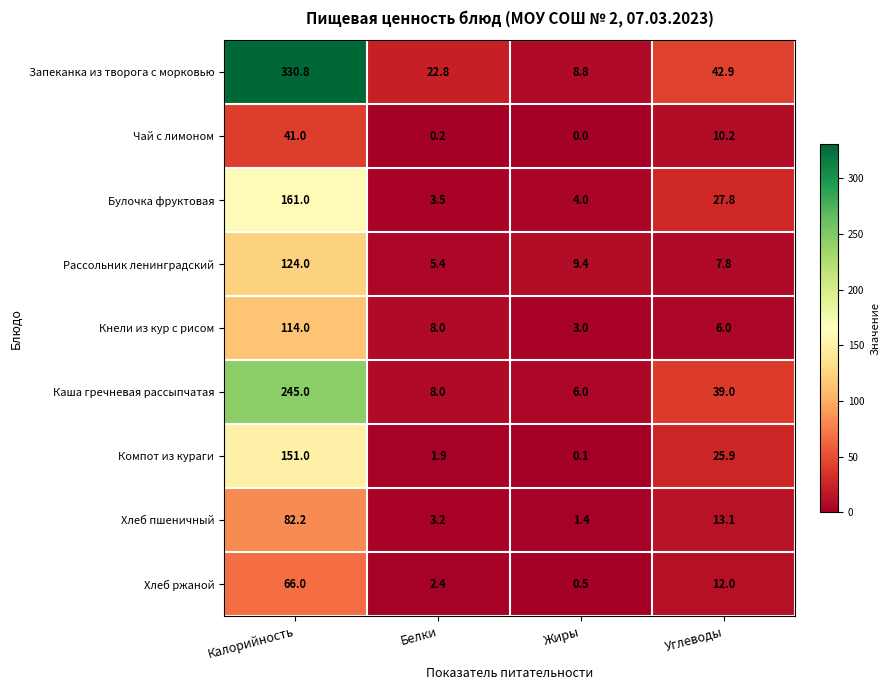

Which series has the widest spread of values?

Запеканка из творога с морковью